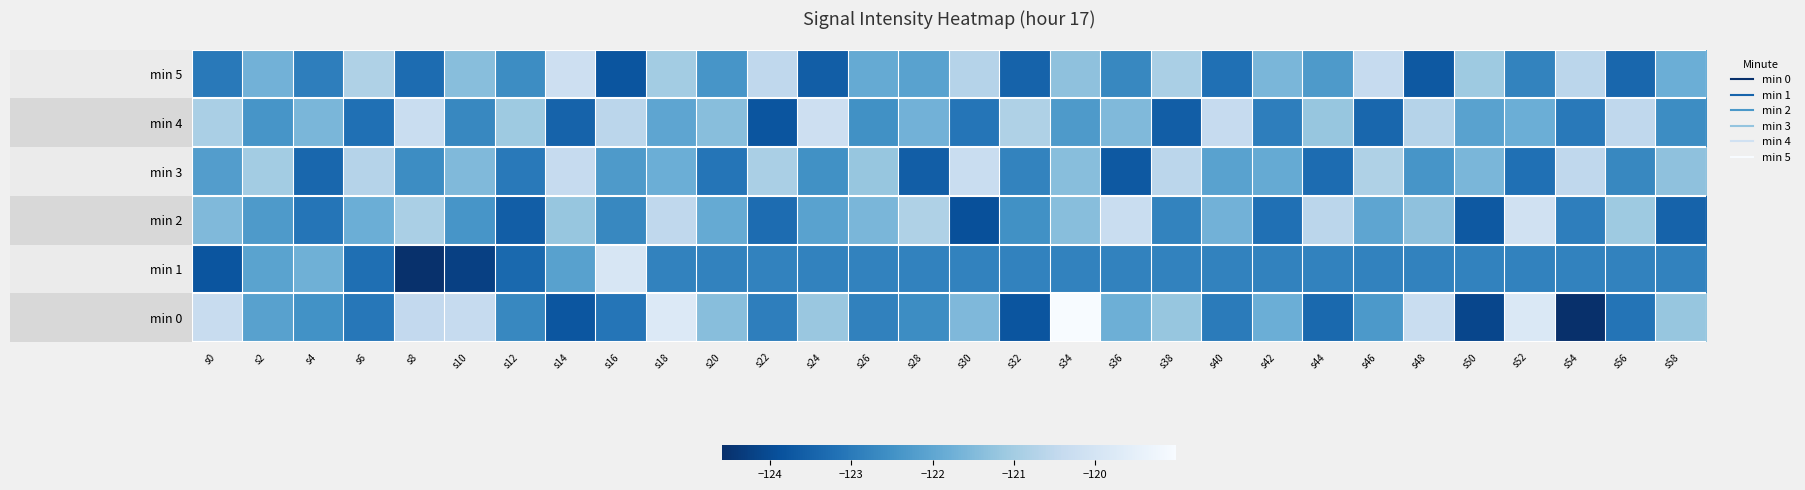

What is the total value across all series at s26?

-732.9